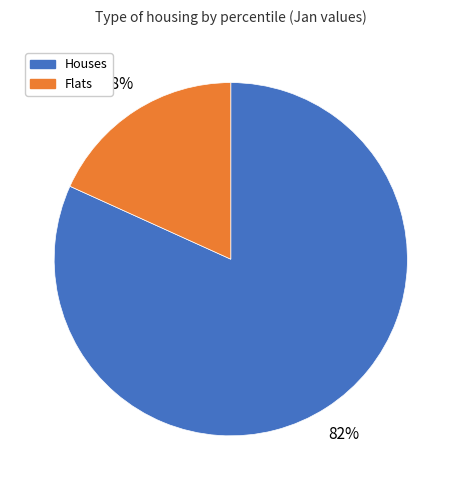

To the nearest percent, what is the difference between the largest and smallest slice percentages?

64%